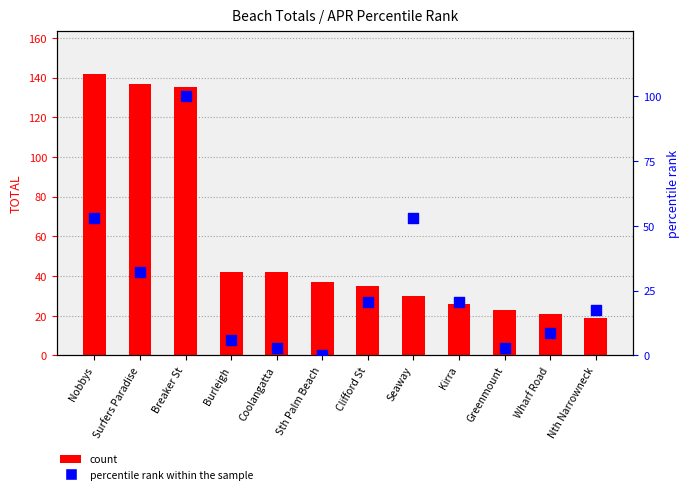

Which series reaches the minimum Y coordinate?

percentile rank within the sample